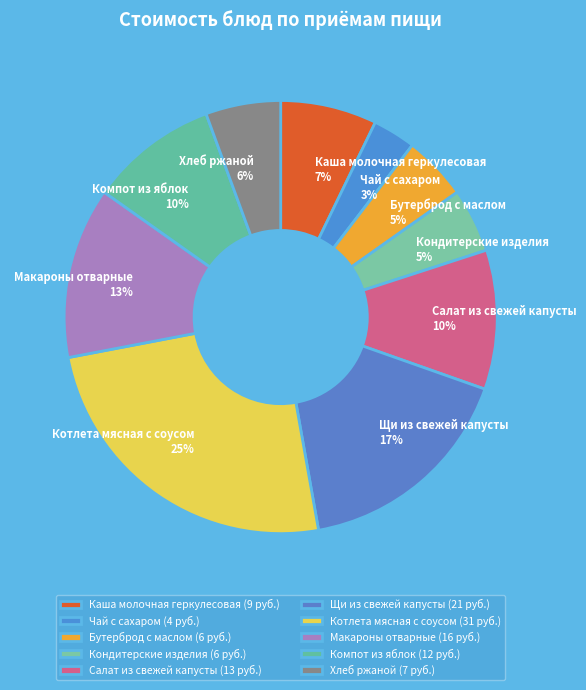

Approximately how many times larger is the value at Котлета мясная с соусом compared to Макароны отварные?

1.9